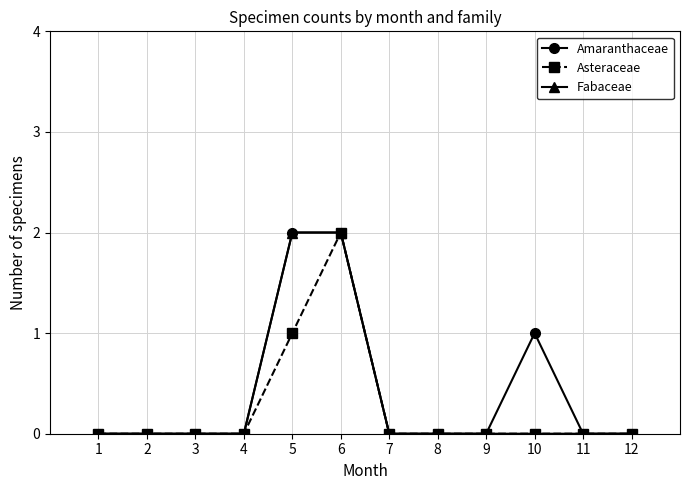

Between 8 and 10, which series saw the biggest shift?

Amaranthaceae